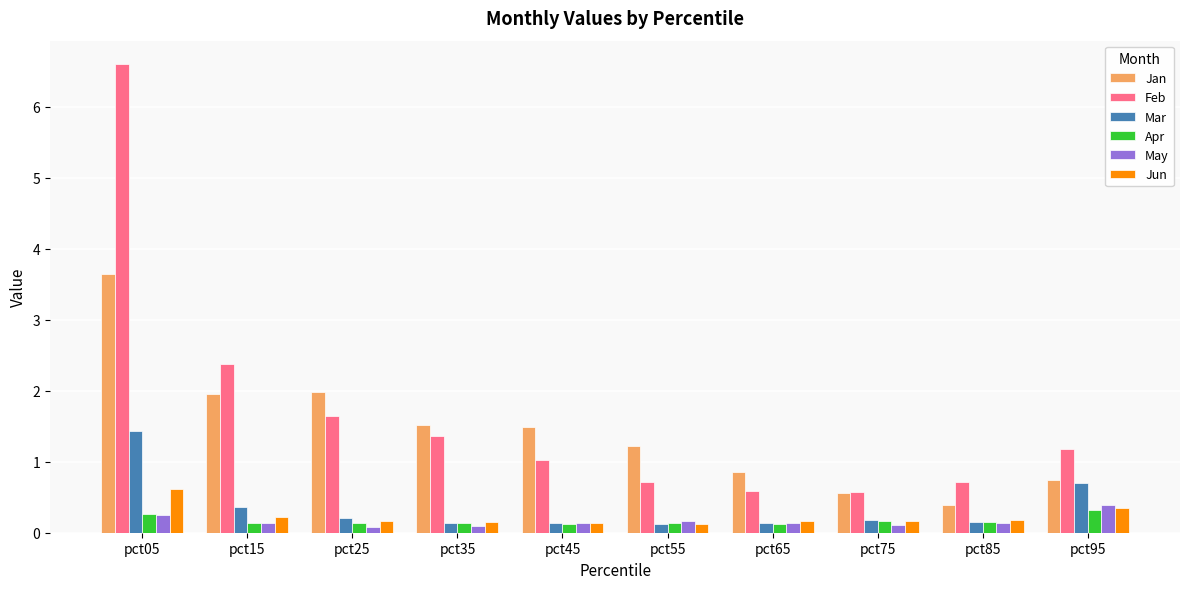

What is the difference between the second highest and second lowest values in the Jun series?

0.2